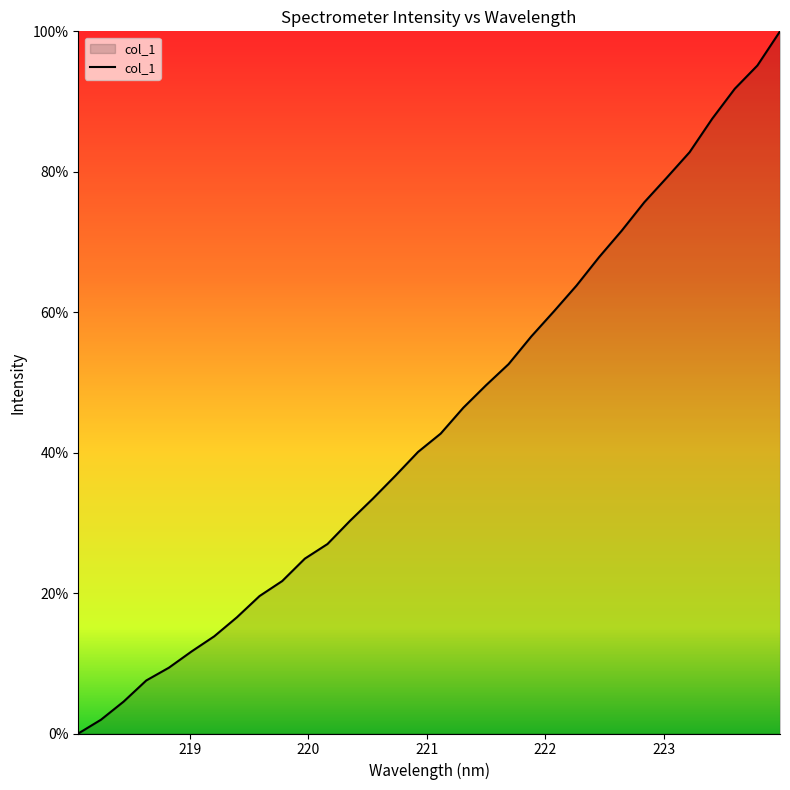

What is the difference between the maximum and minimum values?

100.0